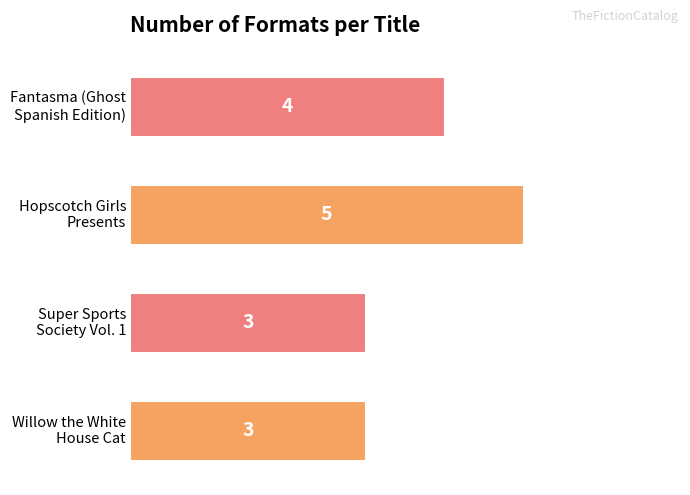

Count the values in the range 3 to 5.

4